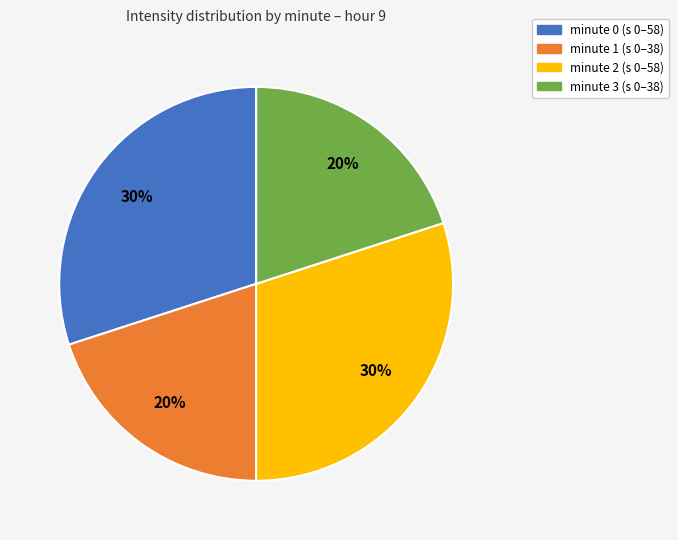

Does any single category account for the majority?

No